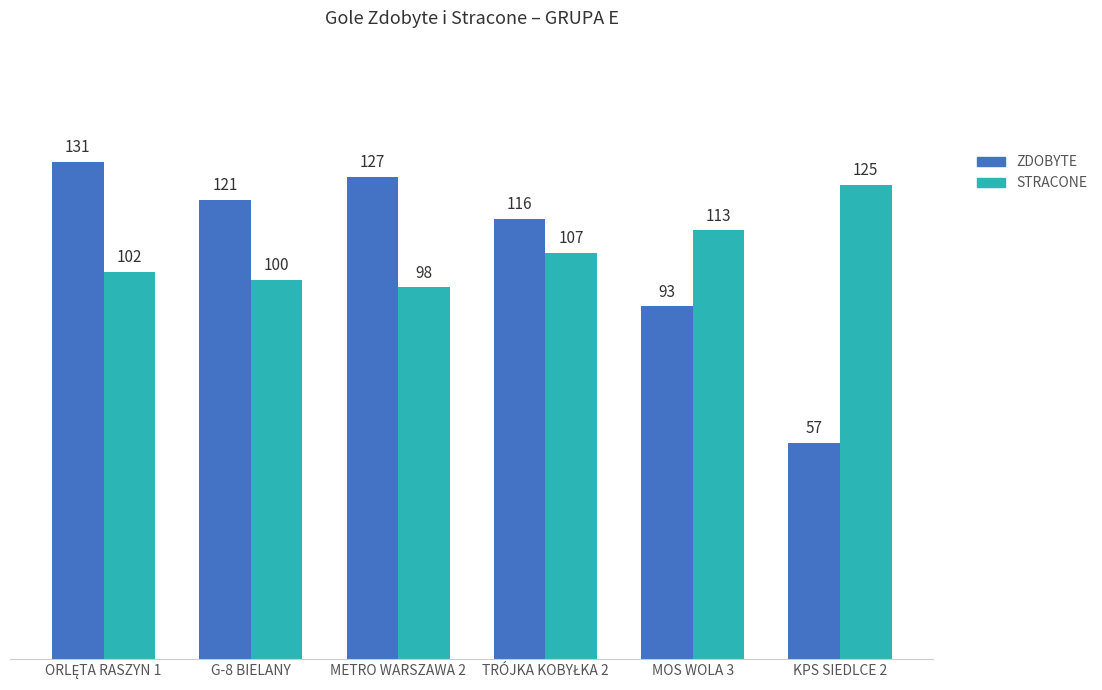

List the series in order of their peak value, highest first.

ZDOBYTE, STRACONE